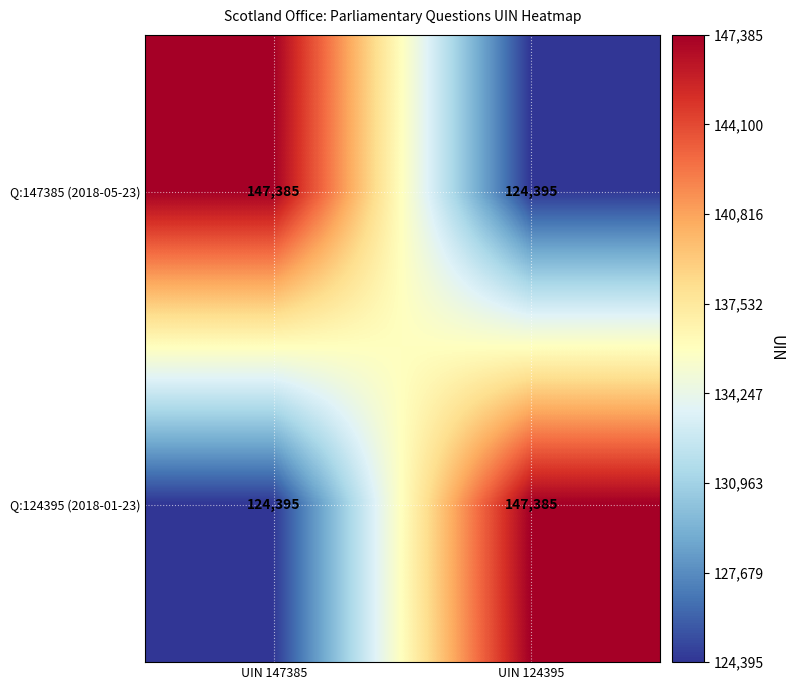

At UIN 124395, list the series in order from largest to smallest.

Q:124395 (2018-01-23), Q:147385 (2018-05-23)